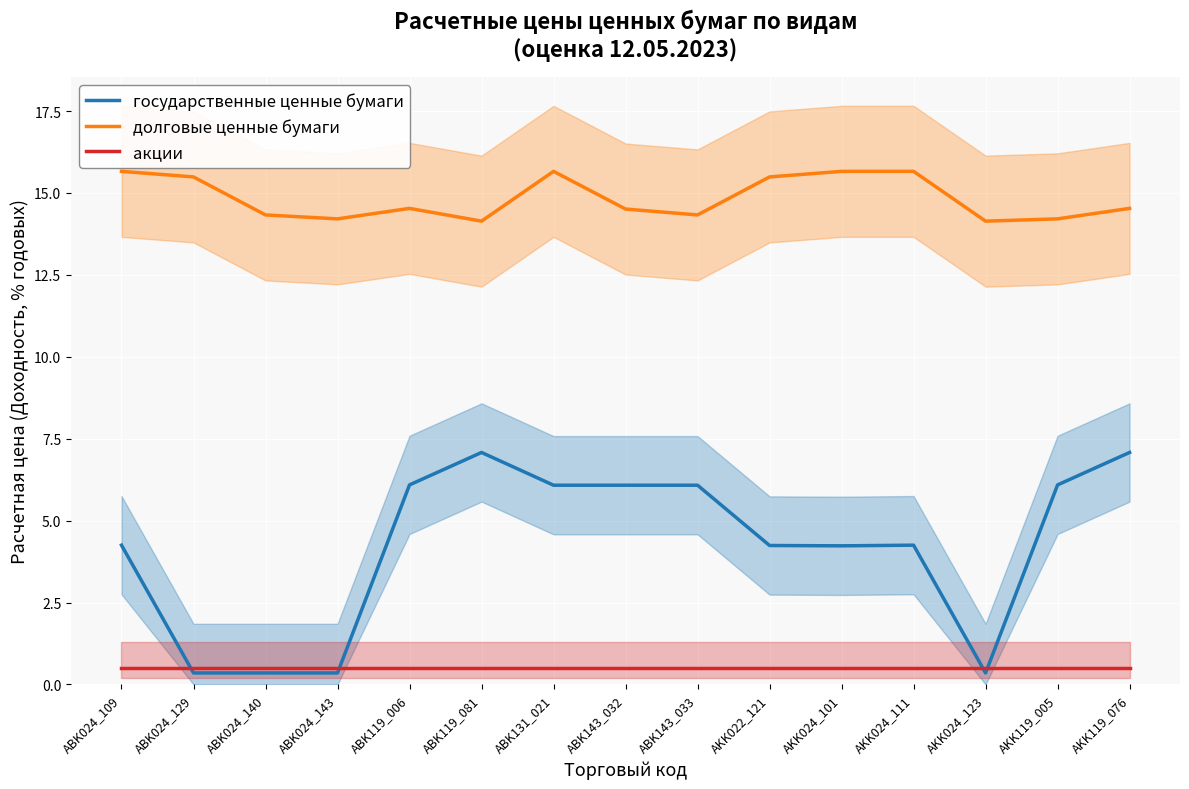

Between ABK024_140 and ABK143_033, which series saw the biggest shift?

государственные ценные бумаги